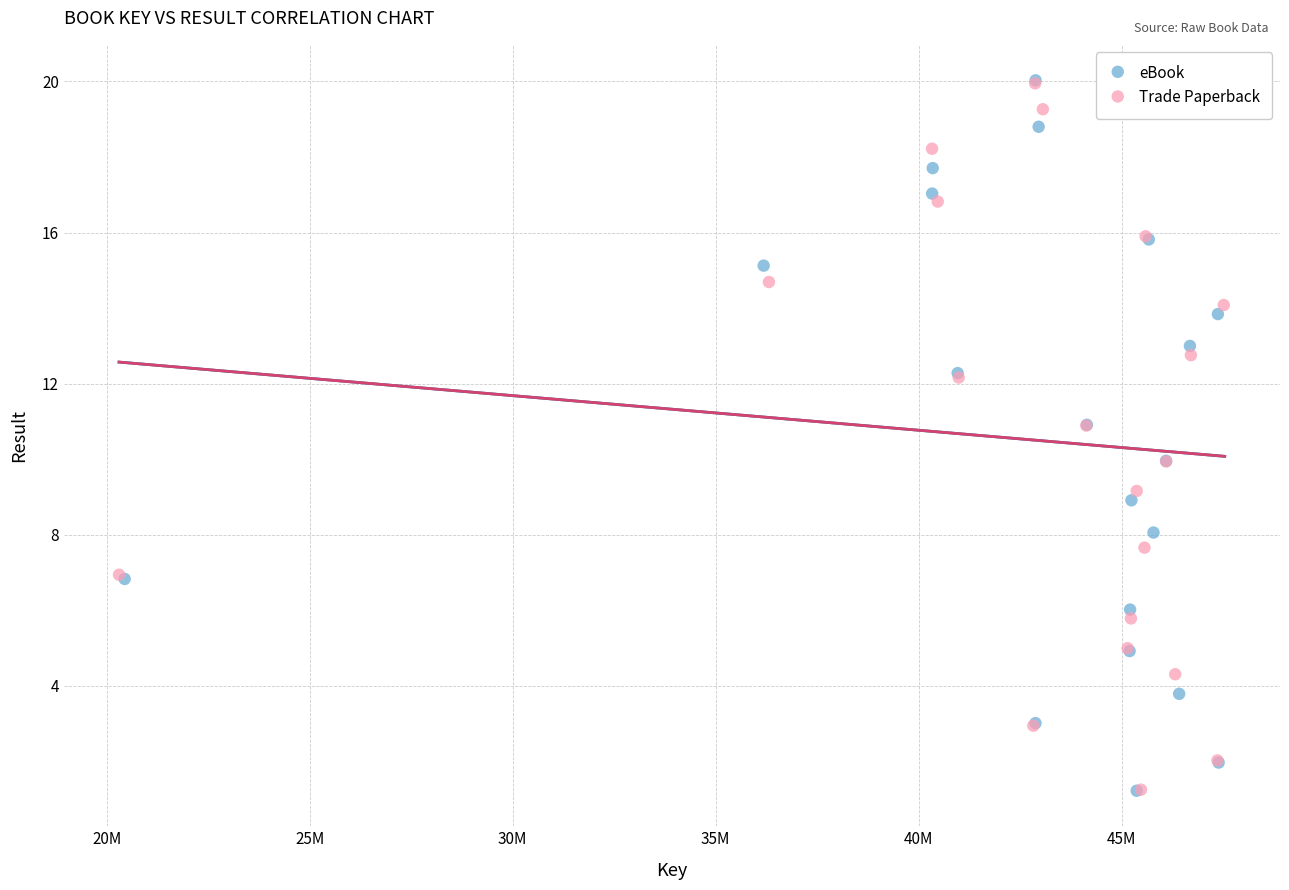

Which series has the widest spread of Y values?

eBook